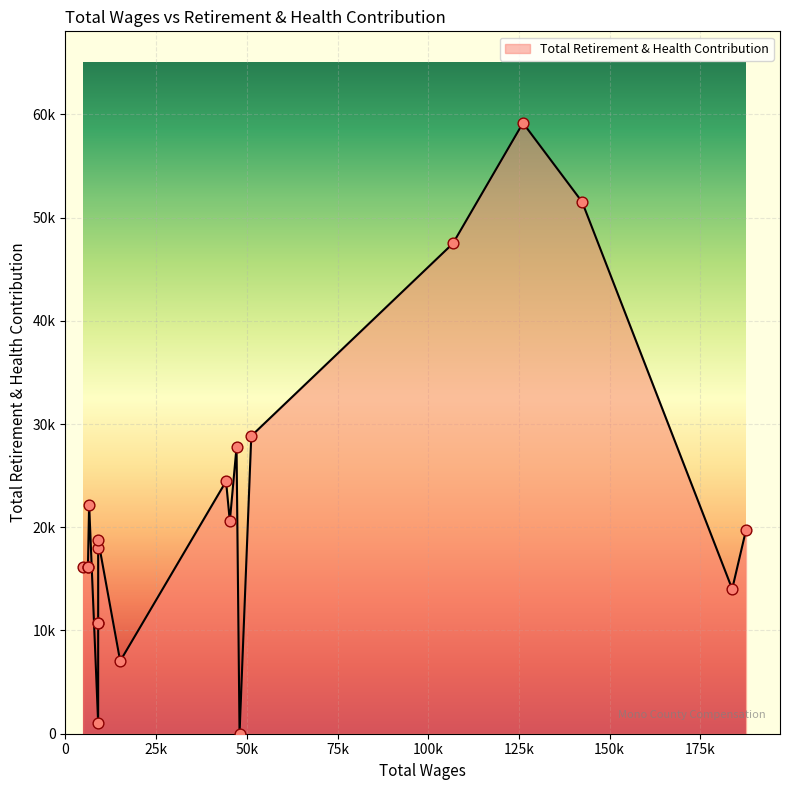

What is the ratio of the value at 18 to the value at 13?

0.9